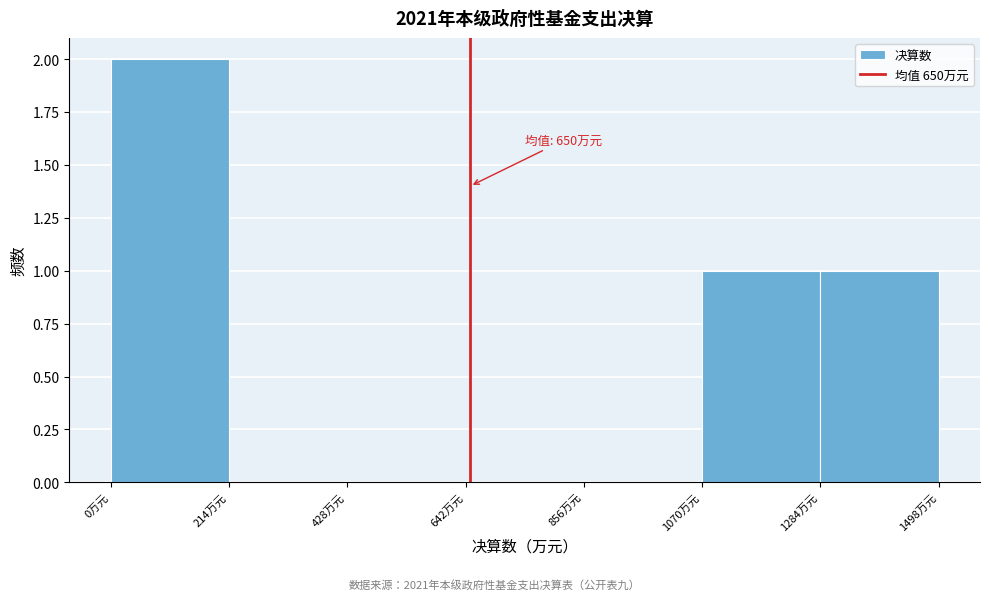

Which range on the x-axis has the tallest bar?

0 to 200